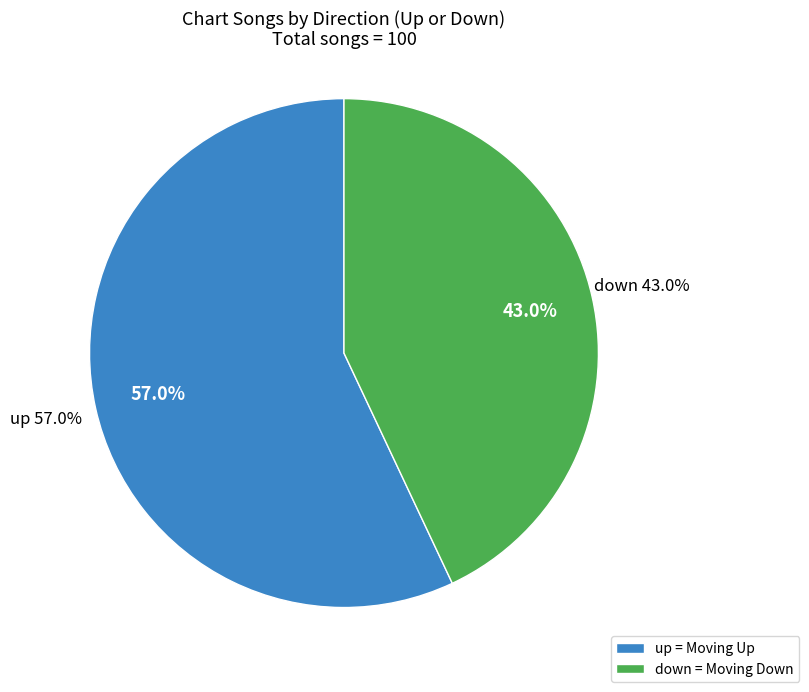

The down slice represents 43% of the pie. True or false?

True